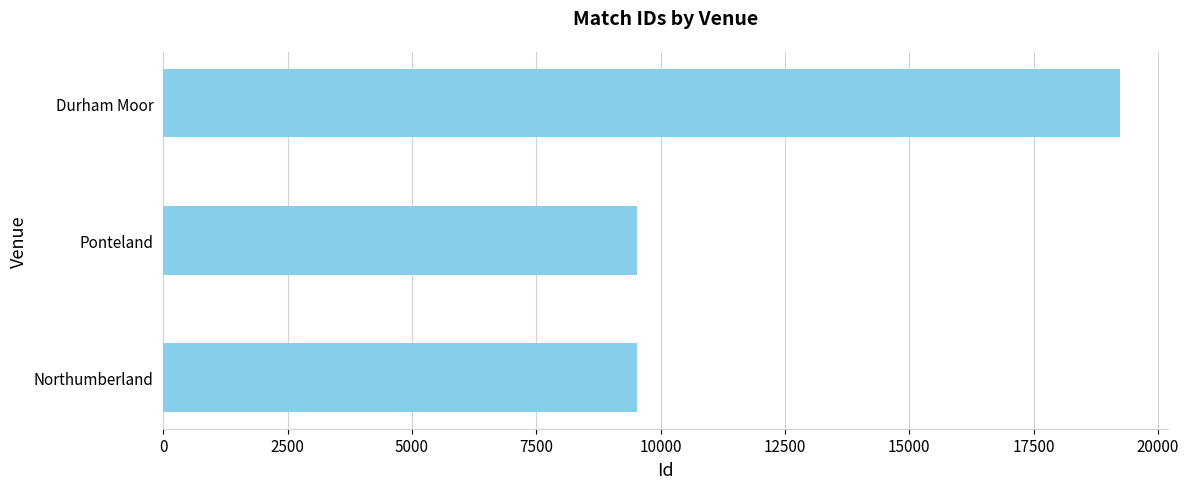

How many bars are there in total?

3